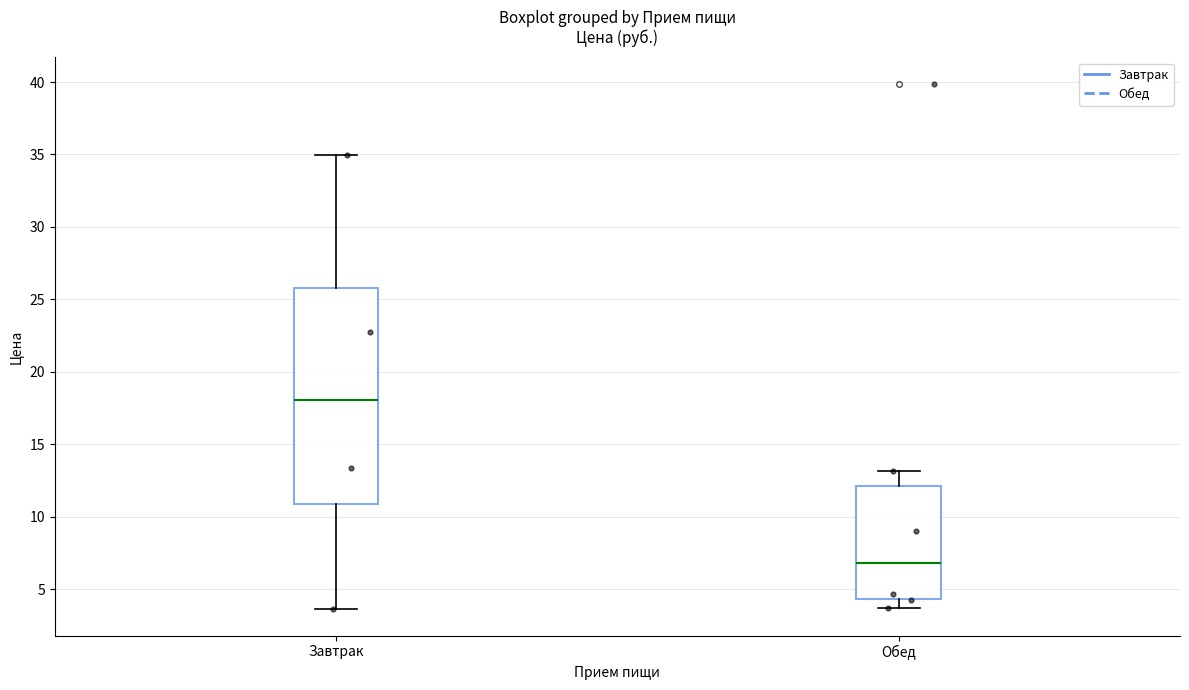

Comparing the boxes themselves (not the whiskers), which one is the tallest?

Завтрак